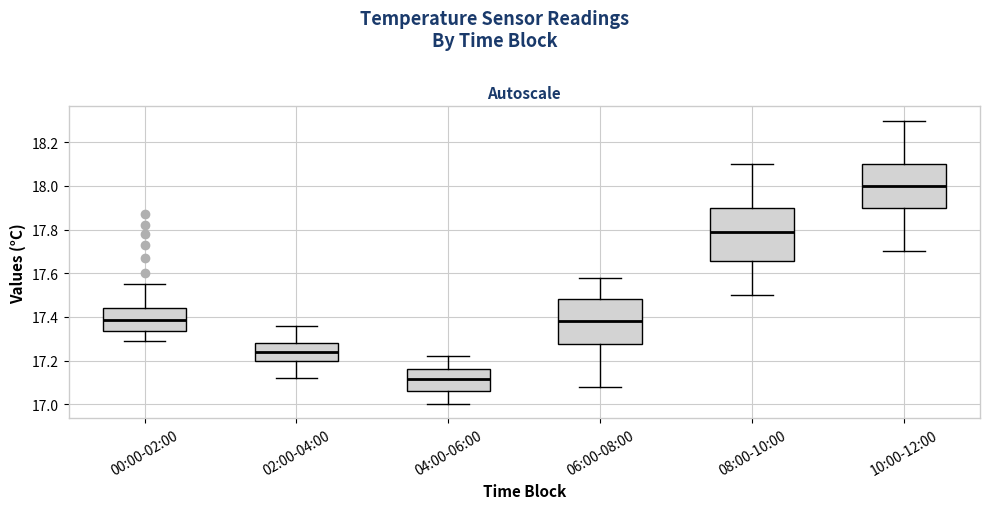

Which box has the highest median line?

10:00-12:00